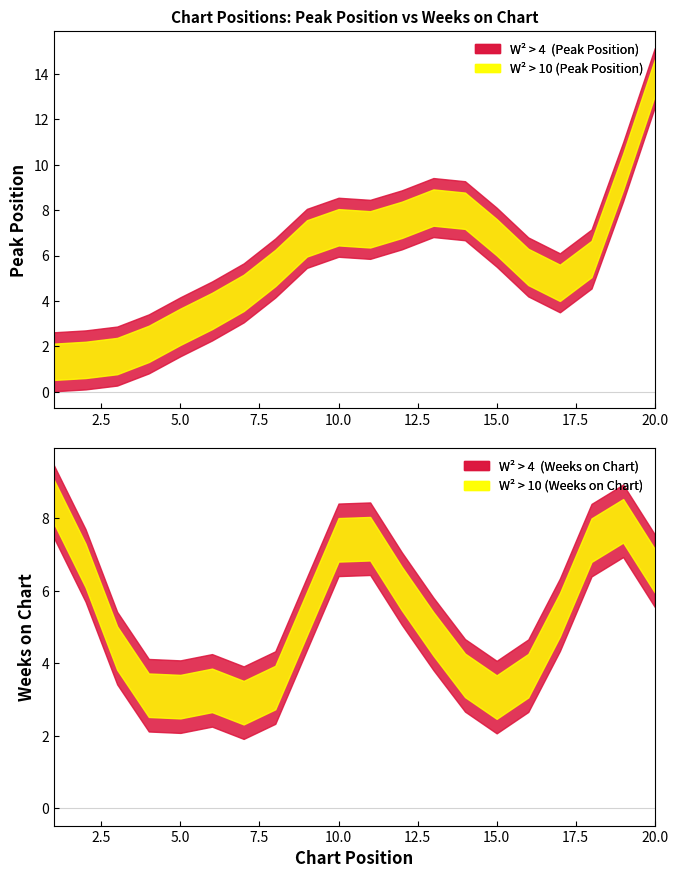

Between which two adjacent categories do Peak Position and Weeks on Chart first intersect?

4 and 5